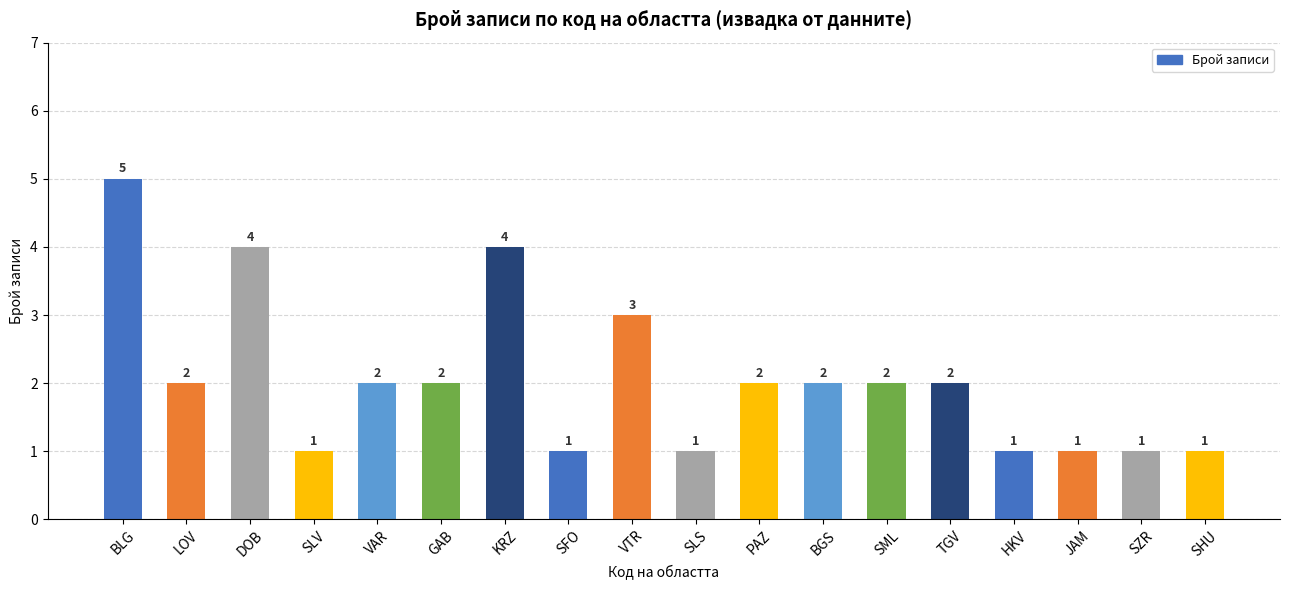

What position from the right is TGV?

5